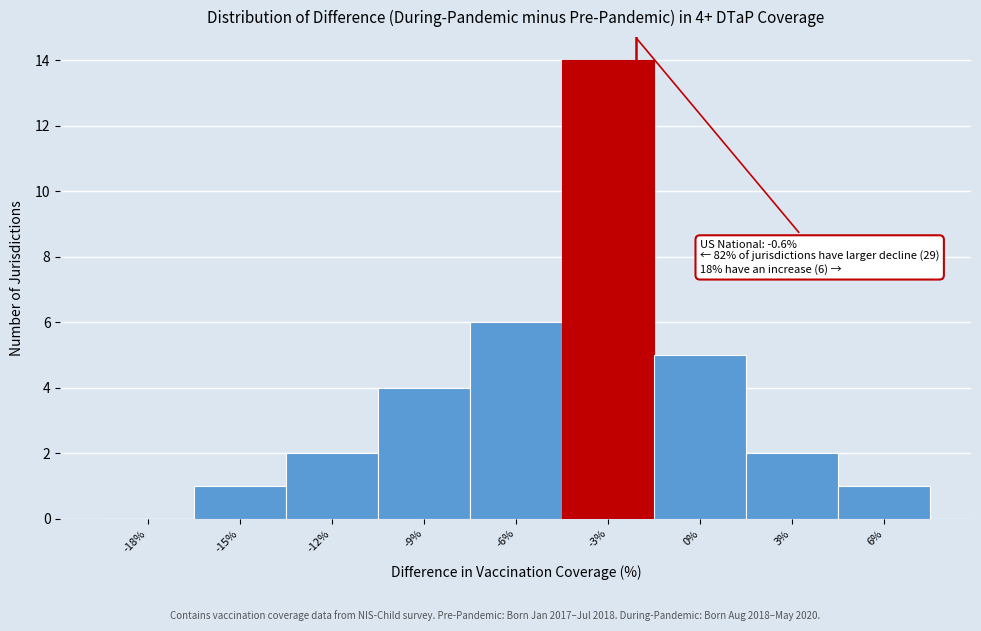

Reading right to left, list all the values displayed in this chart.

6%=1	3%=2	0%=5	-3%=14	-6%=6	-9%=4	-12%=2	-15%=1	-18%=0